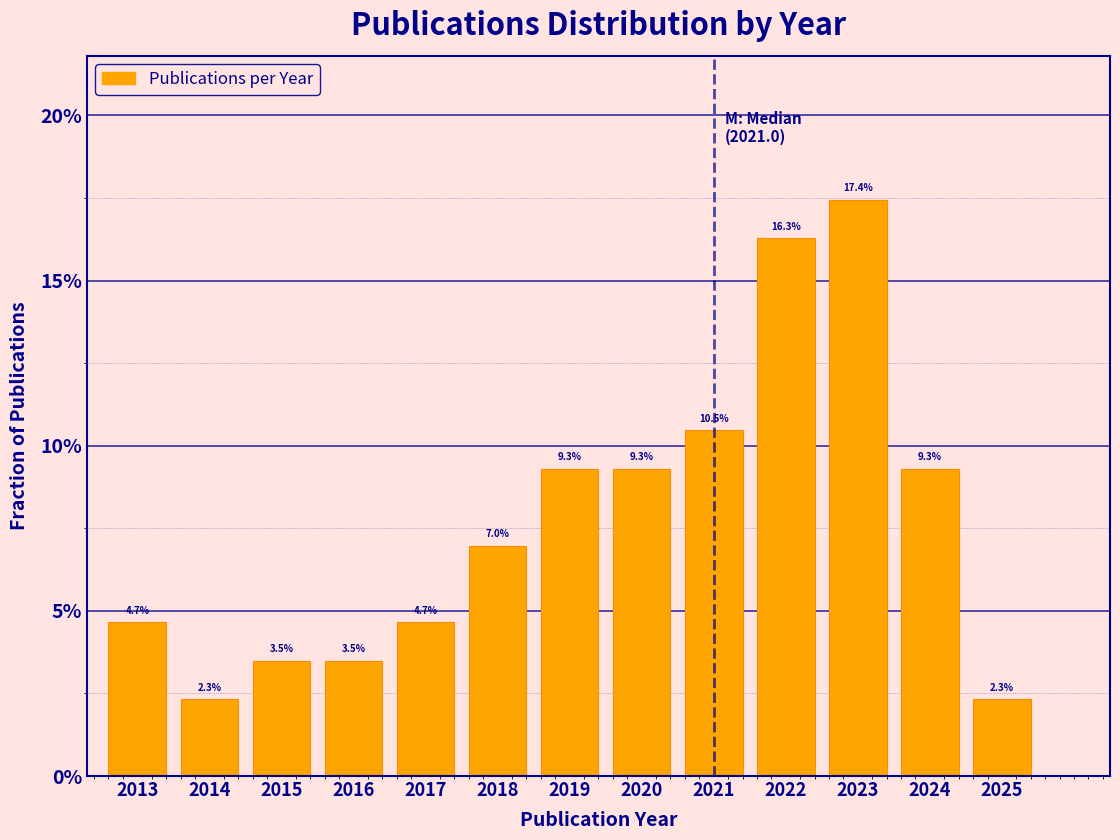

Does the chart contain any negative values?

No